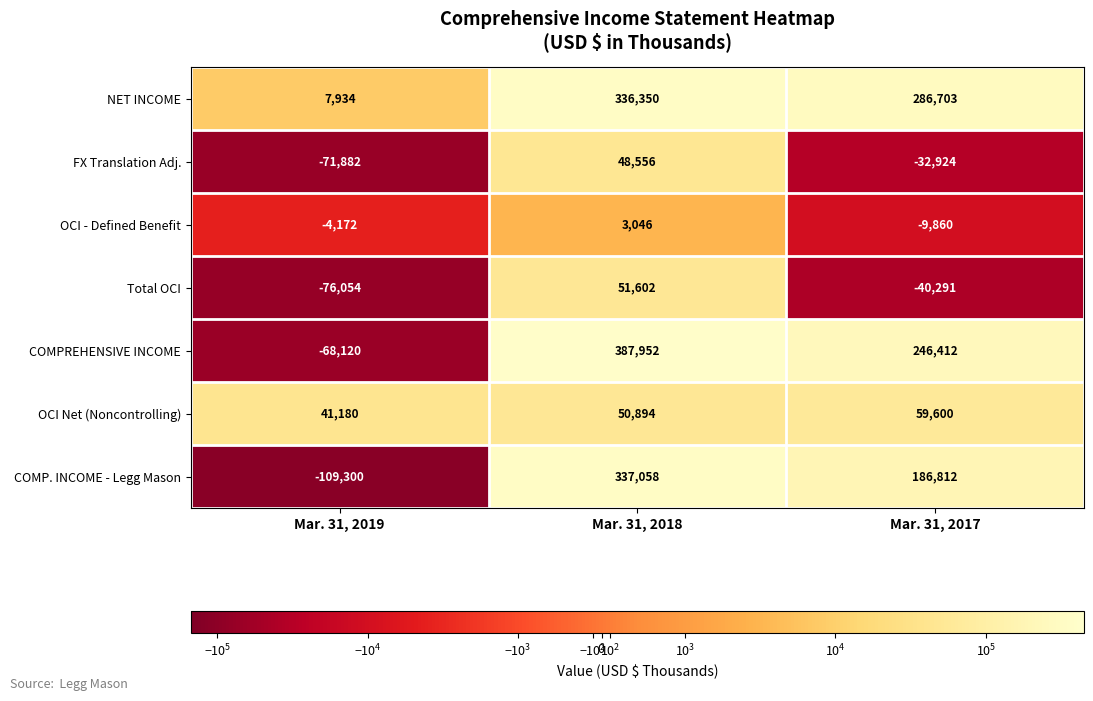

How many distinct data groups are displayed?

7